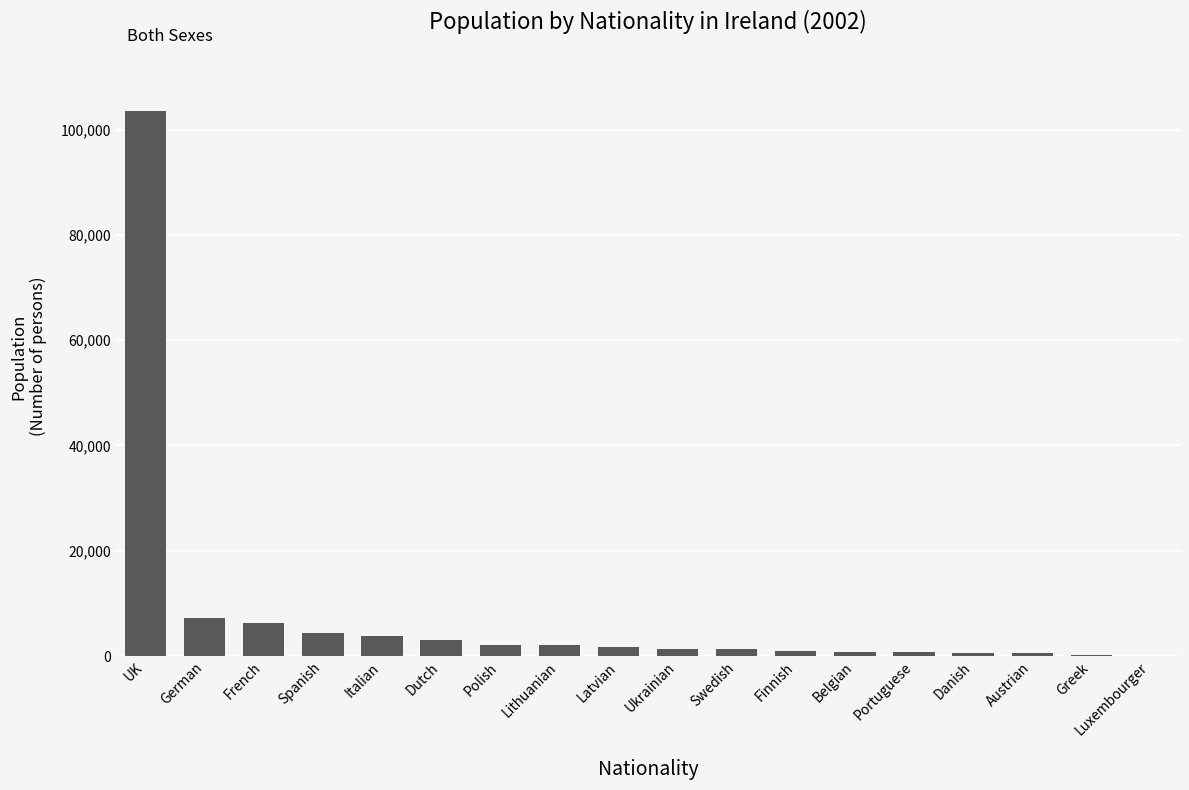

The value at Italian is 3770. True or false?

True